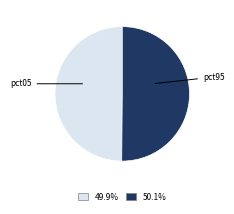

How many segments does this pie chart have?

2